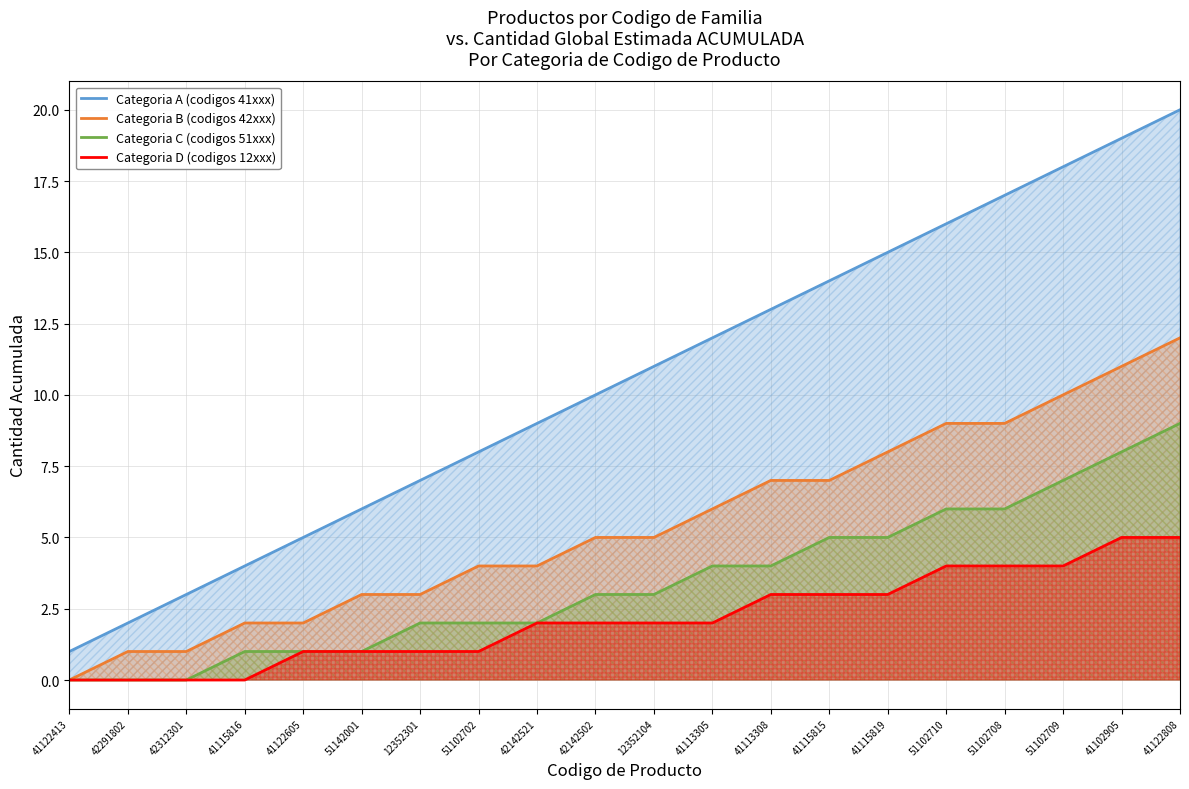

What is the difference between the highest and lowest values at 41115815?

11